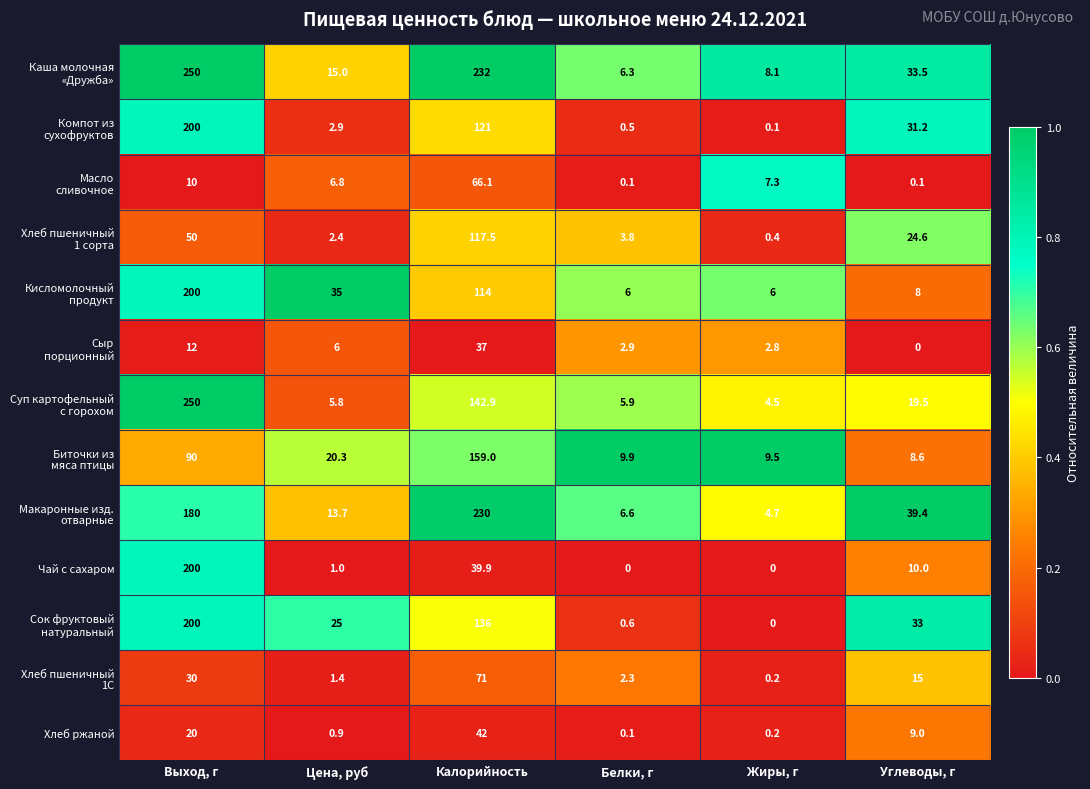

What is the difference between the highest and lowest values at Цена, руб?

34.1